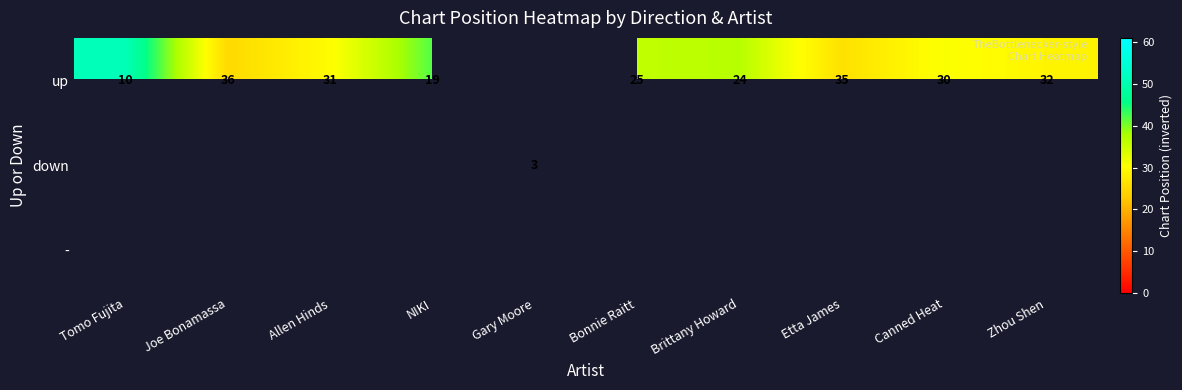

What is the maximum value shown in the chart?

58.0